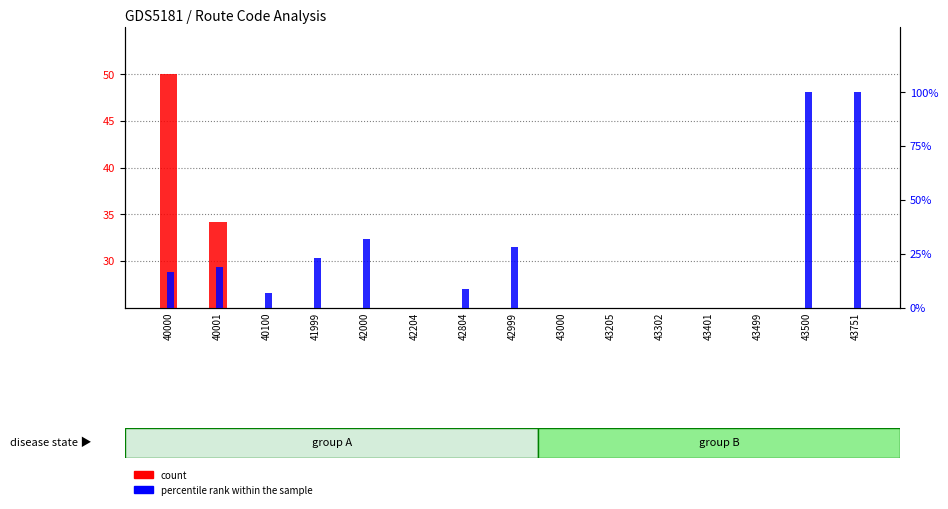

Between 40100 and 41999, which series saw the biggest shift?

percentile rank within the sample